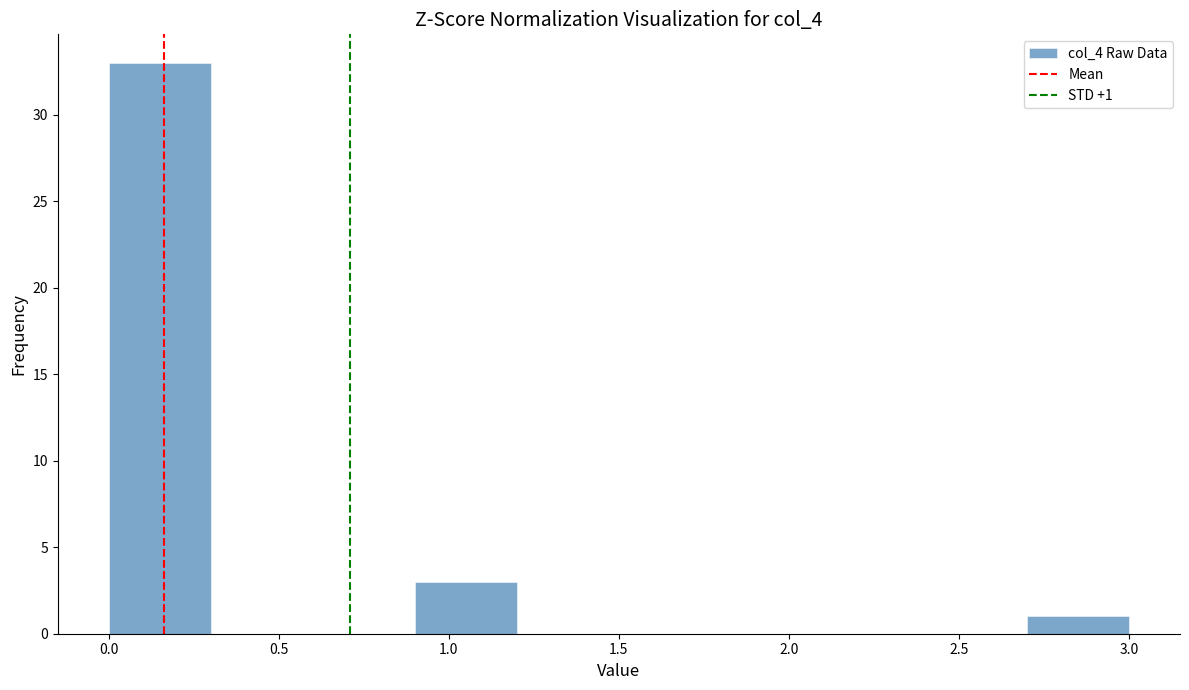

Over which range of the x-axis is the bar tallest?

0.0 to 0.3